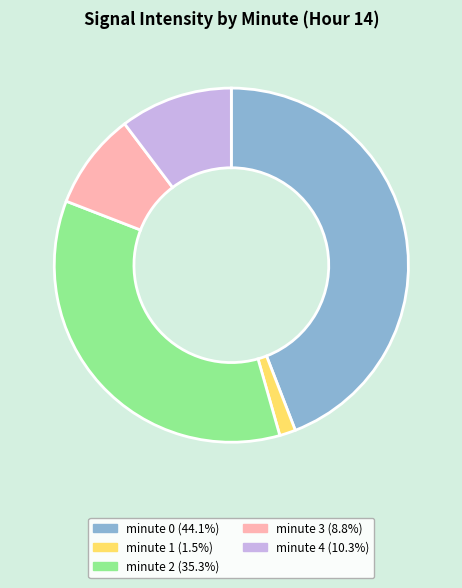

Is it true that minute 2 is 41% of the pie?

False